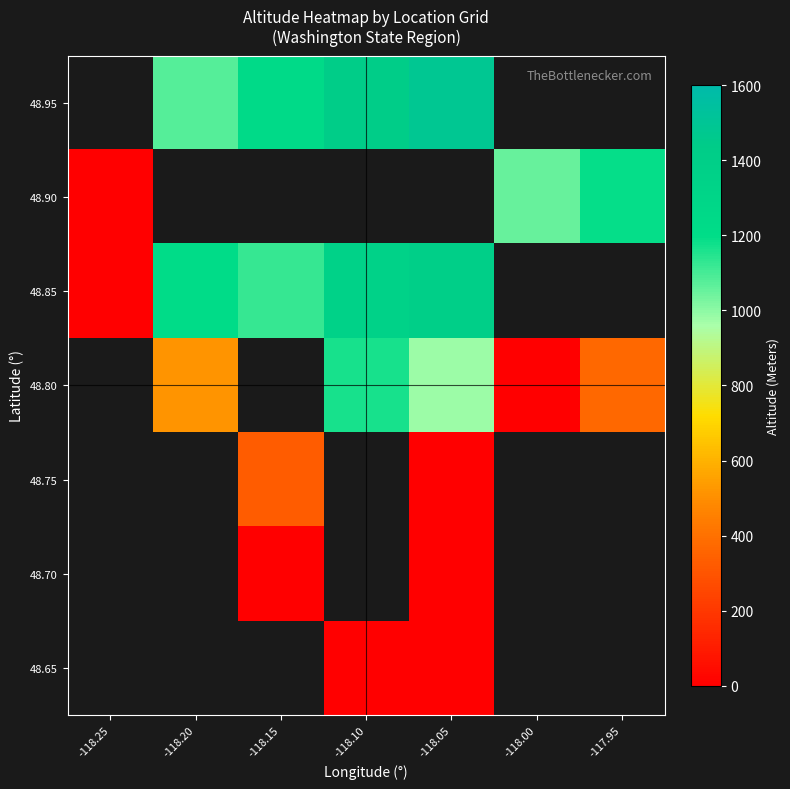

Rank the series by their average value, from lowest to highest.

48.95, 48.90, 48.85, 48.80, 48.75, 48.70, 48.65